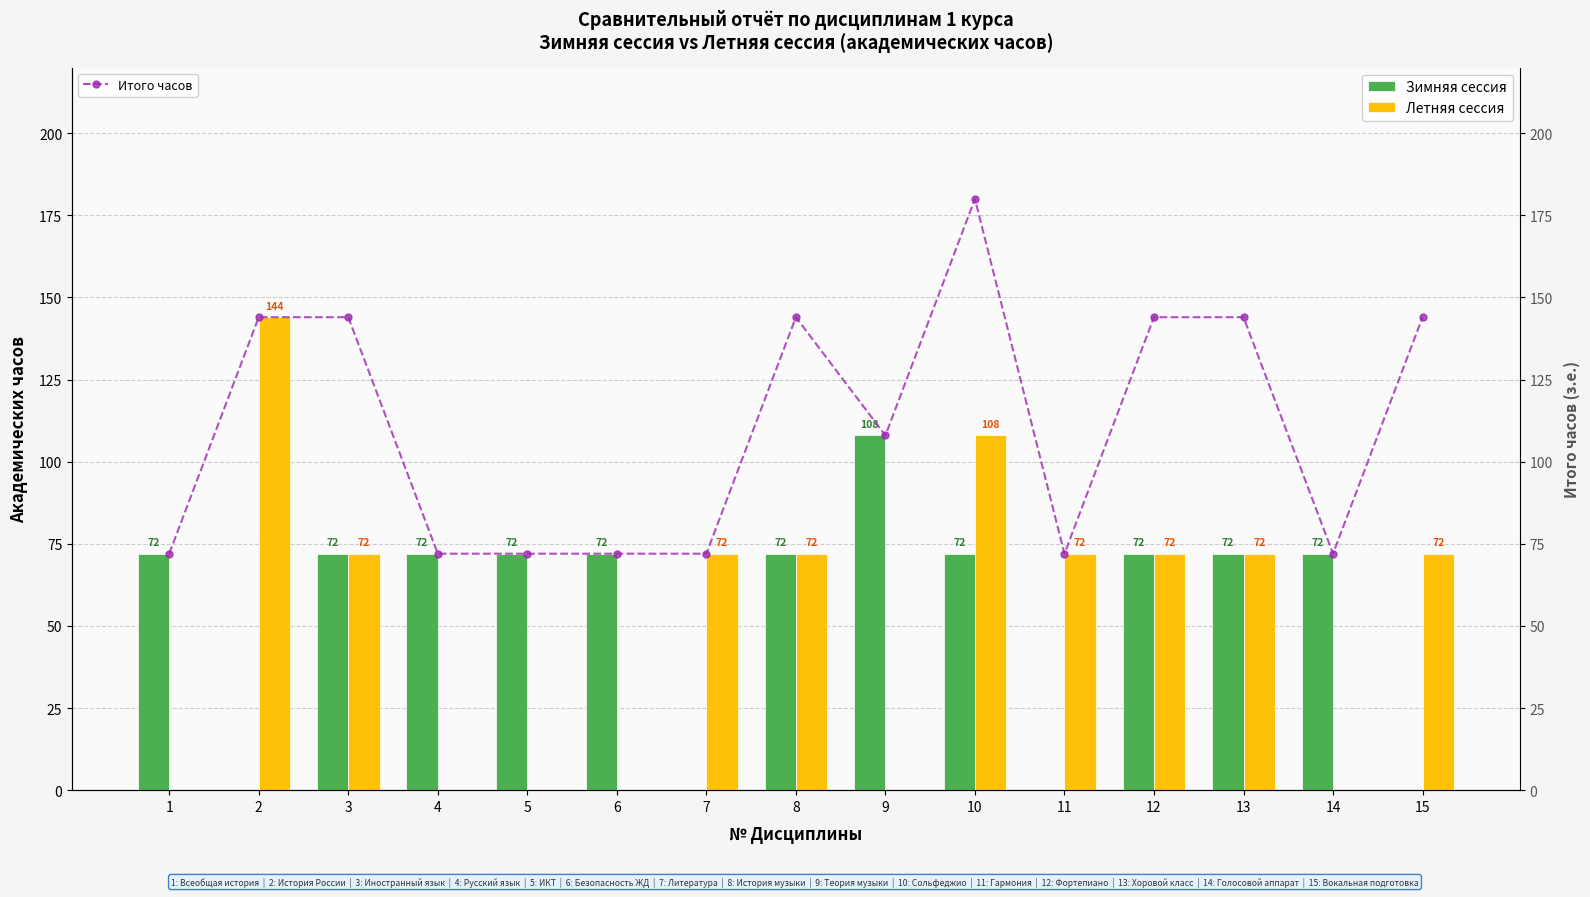

At which label does Итого часов reach its minimum?

1